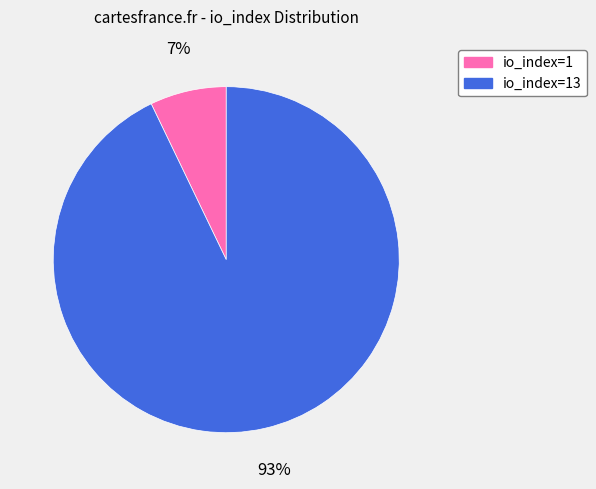

To the nearest percent, what is the difference between the largest and smallest slice percentages?

86%